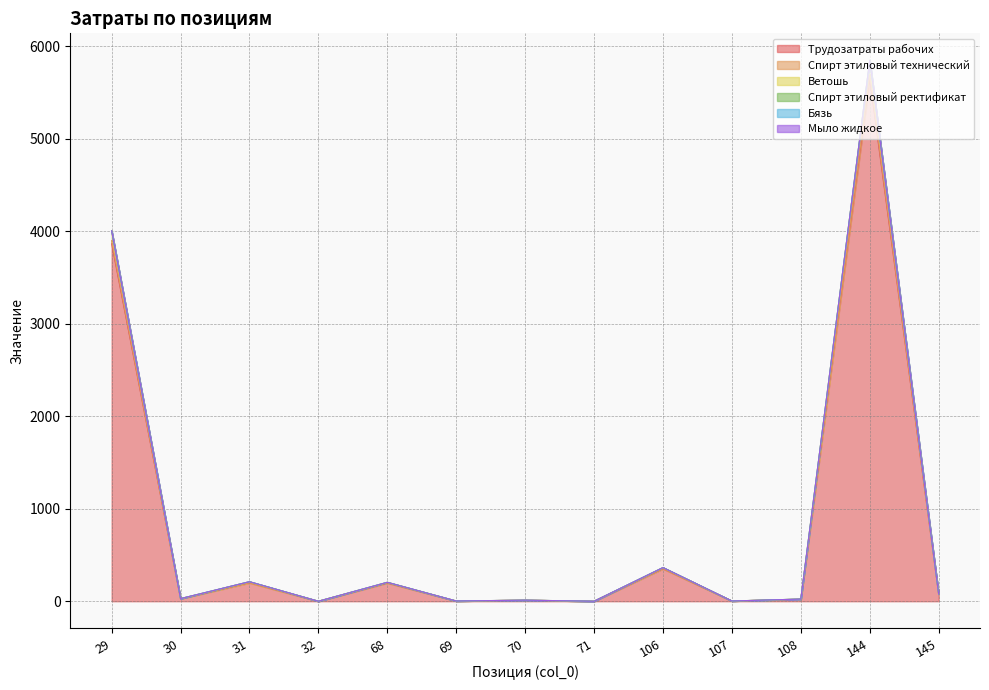

True or false: Спирт этиловый технический and Трудозатраты рабочих cross at least once.

False